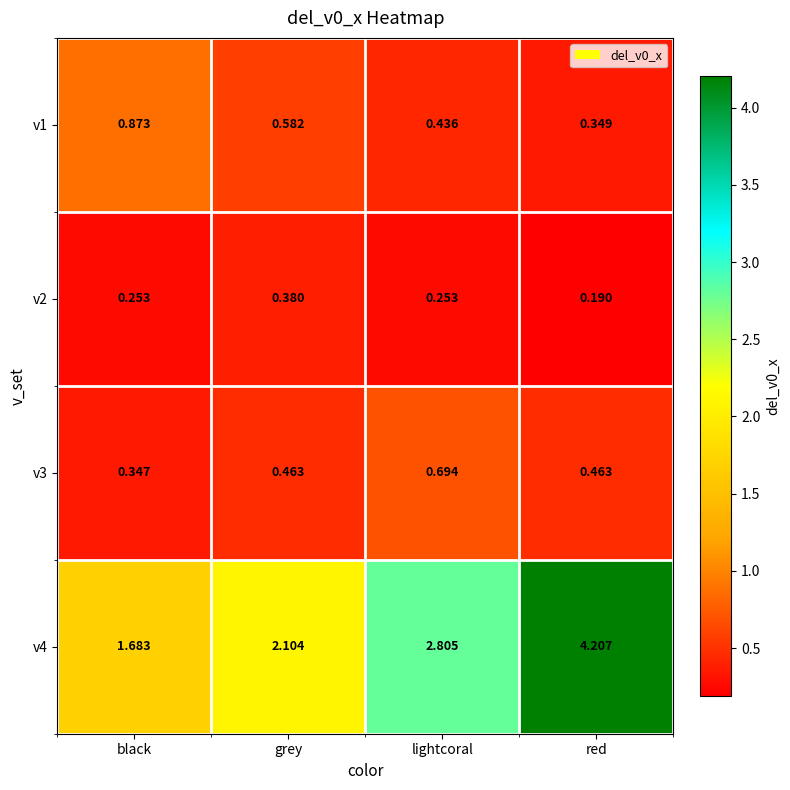

Which label corresponds to the largest value in the chart?

red